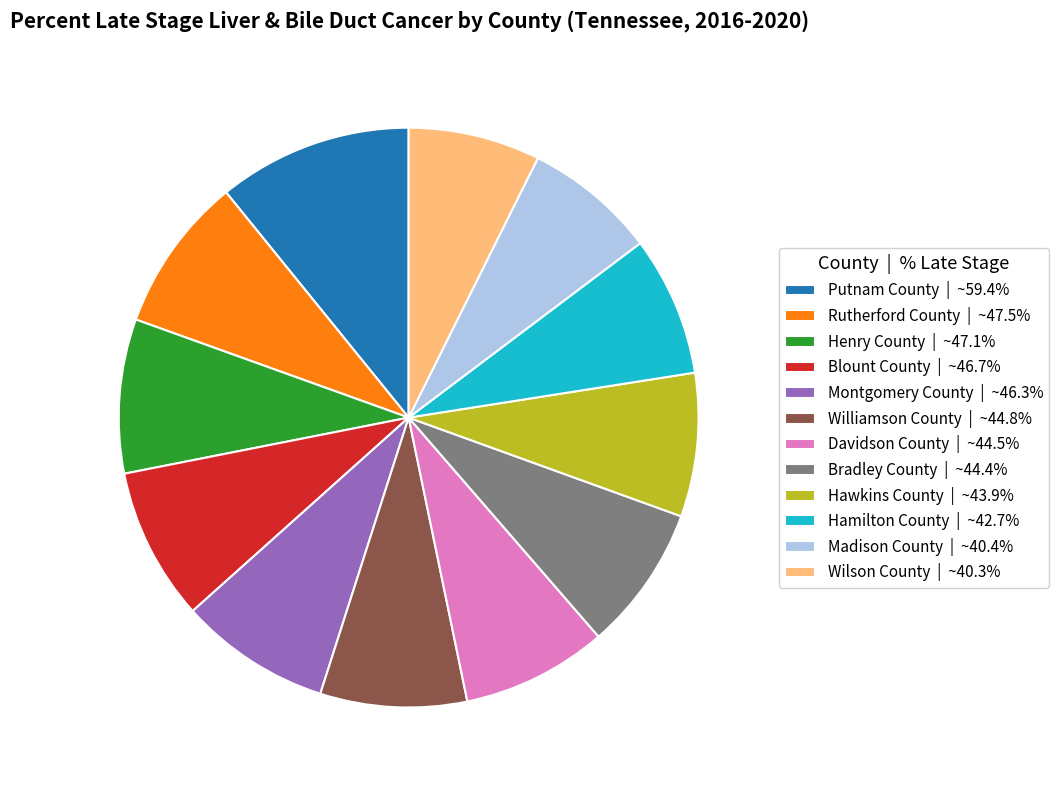

Is it true that Henry County is 1% of the pie?

False